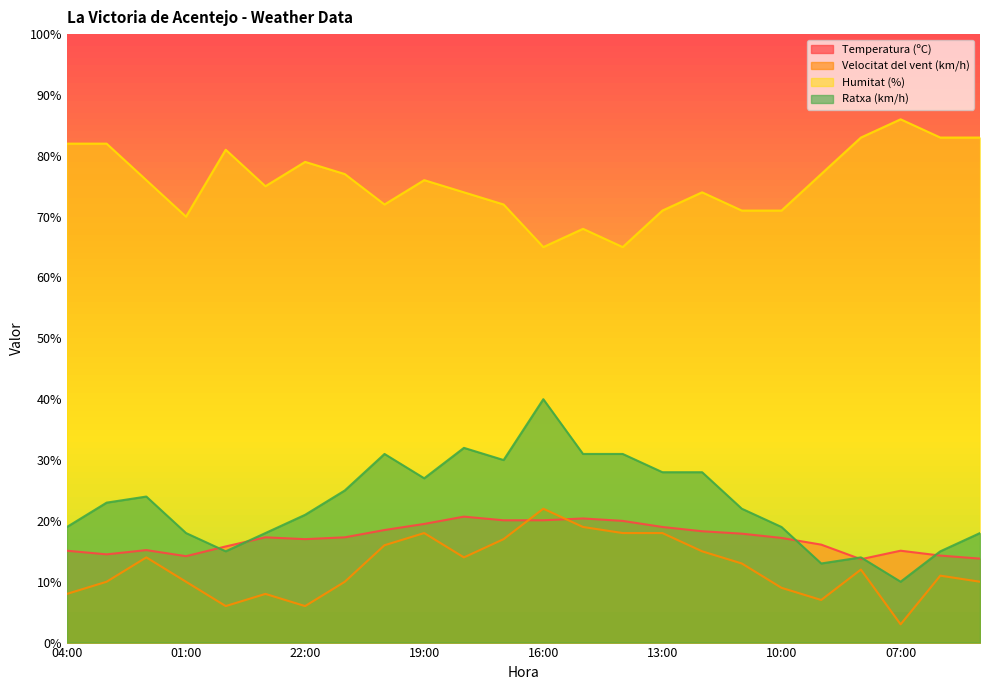

How many values in the Velocitat del vent (km/h) series exceed 12?

11